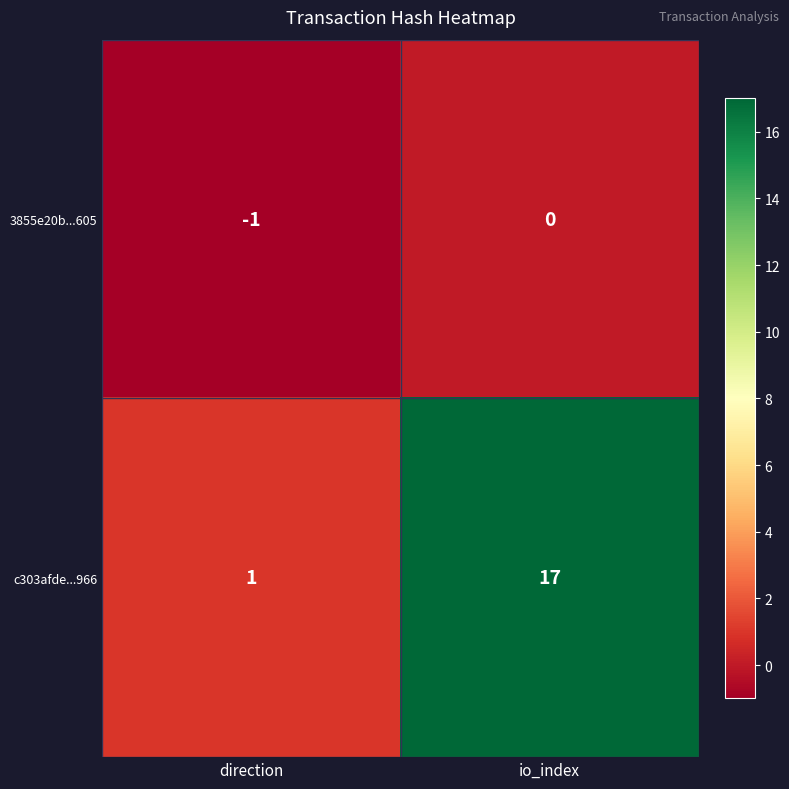

What is the sum of the c303afde...966 values at direction and io_index?

18